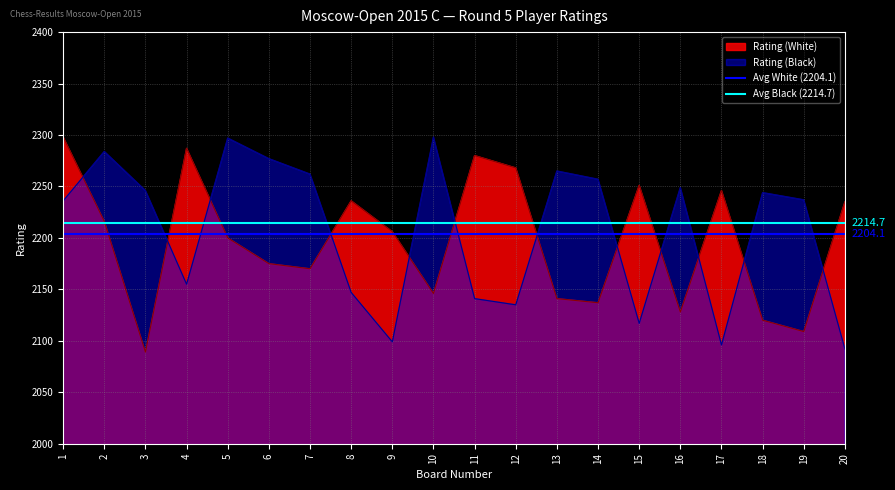

True or false: Rating (Black) has a value of 1393 at 17.

False